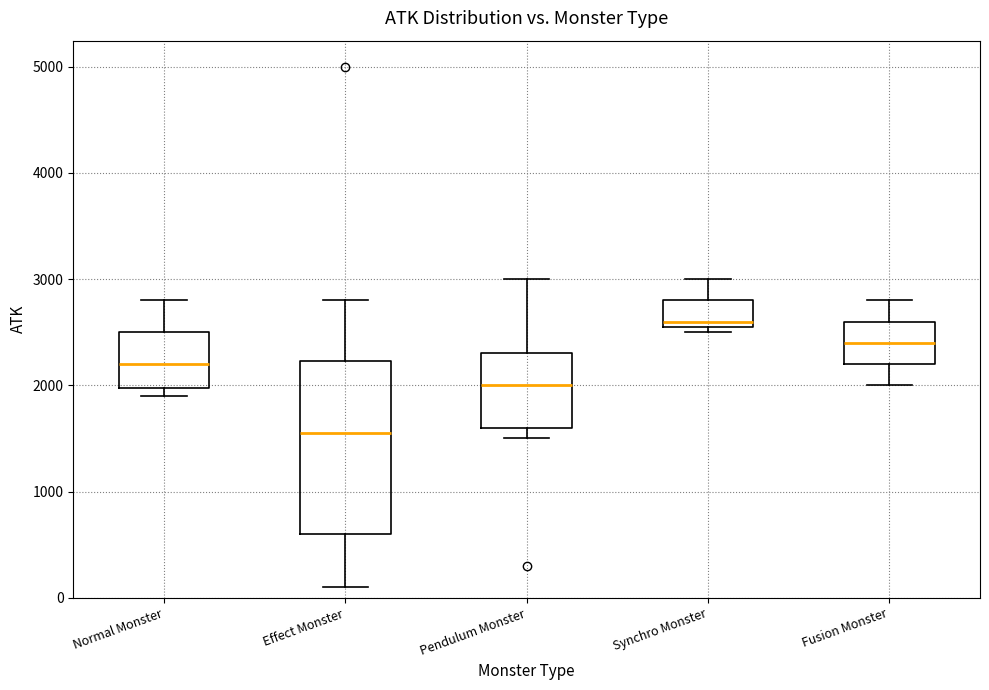

Reading left to right, read every box against the y-axis: the position of its median line, the range the box covers, and the ends of its whiskers. The values are not printed on the chart, so give them approximately, as read against the axis.

Normal Monster: median 2200, box 2000 to 2500, whiskers 1900 to 2800
Effect Monster: median 1600, box 600 to 2200, whiskers 100 to 2800
Pendulum Monster: median 2000, box 1600 to 2300, whiskers 1500 to 3000
Synchro Monster: median 2600 (just above the box's lower edge), box 2600 to 2800, whiskers 2500 to 3000
Fusion Monster: median 2400, box 2200 to 2600, whiskers 2000 to 2800